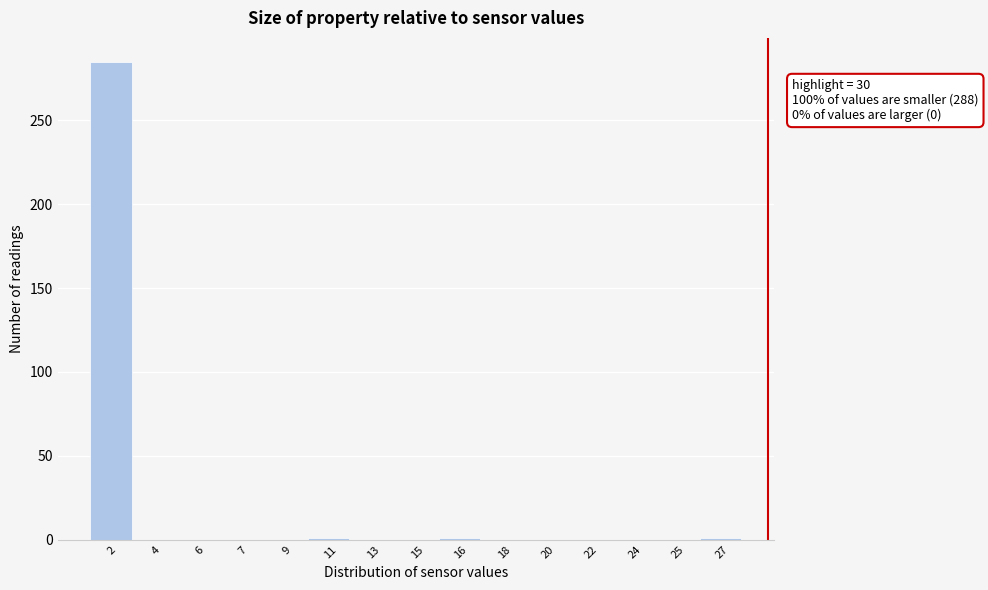

What is the sum of all values?

288